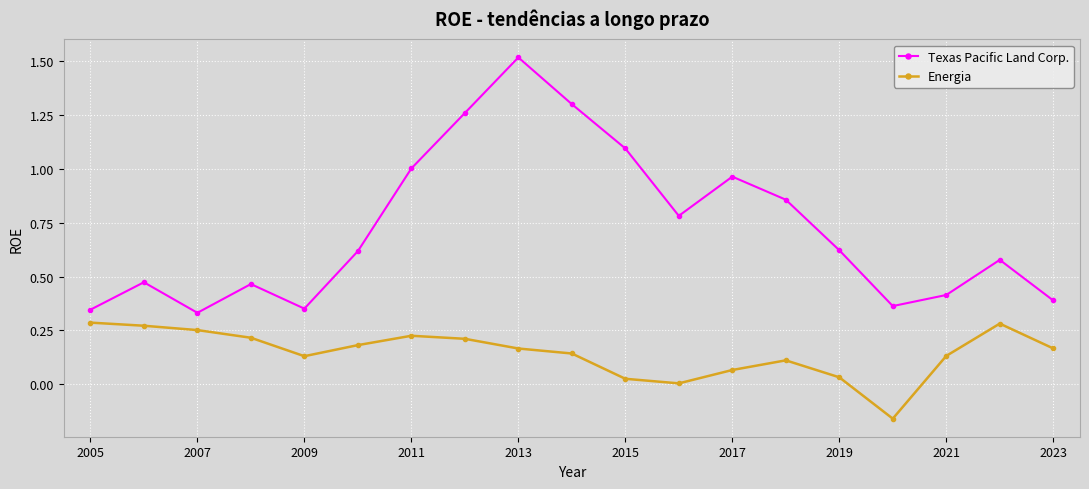

What is the maximum value for Texas Pacific Land Corp.?

1.5